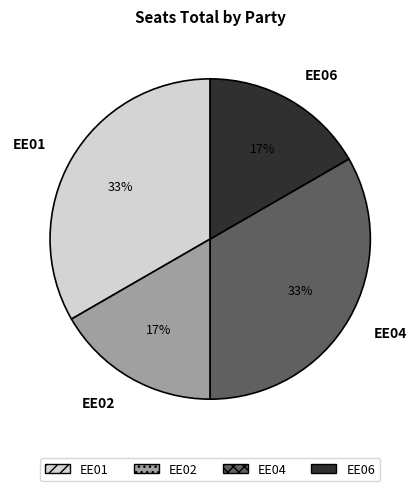

What percentage is the EE02 slice, to the nearest percent?

17%